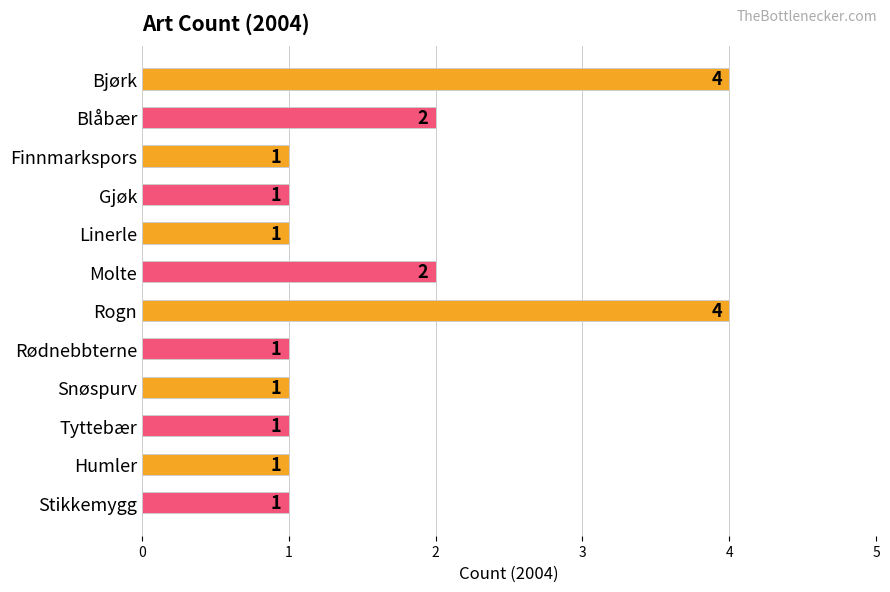

What is the label of the 12th bar from the top?

Stikkemygg